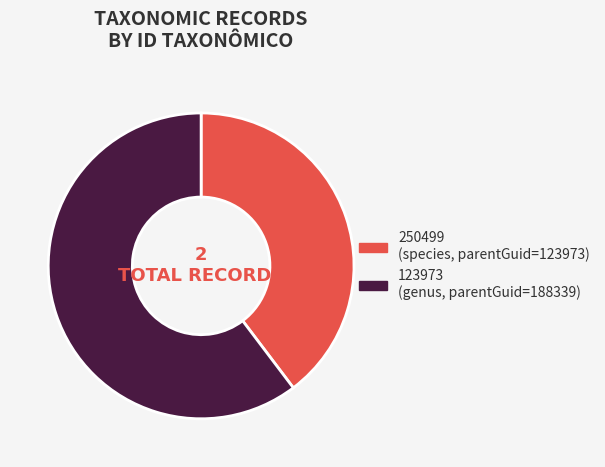

Which slice is the largest?

123973